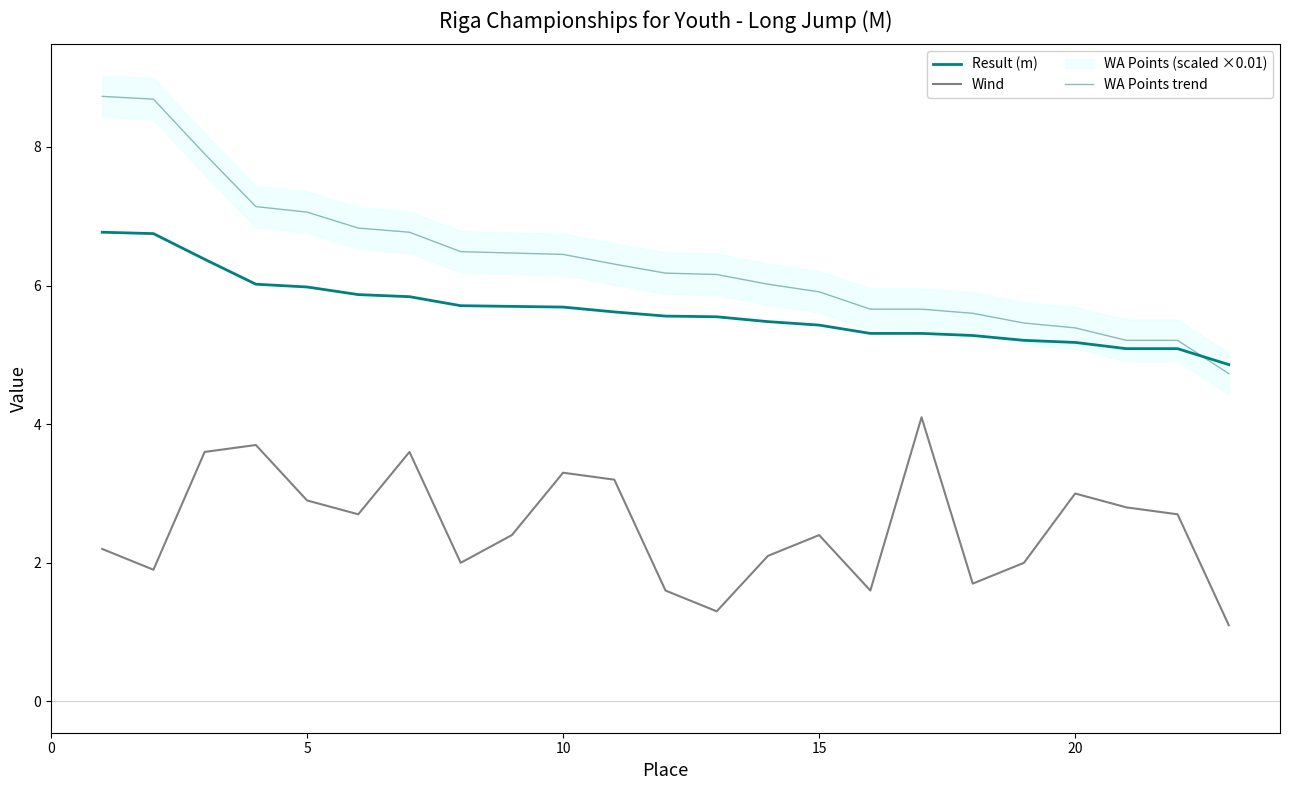

What is the highest value of the Result (m) series?

6.8